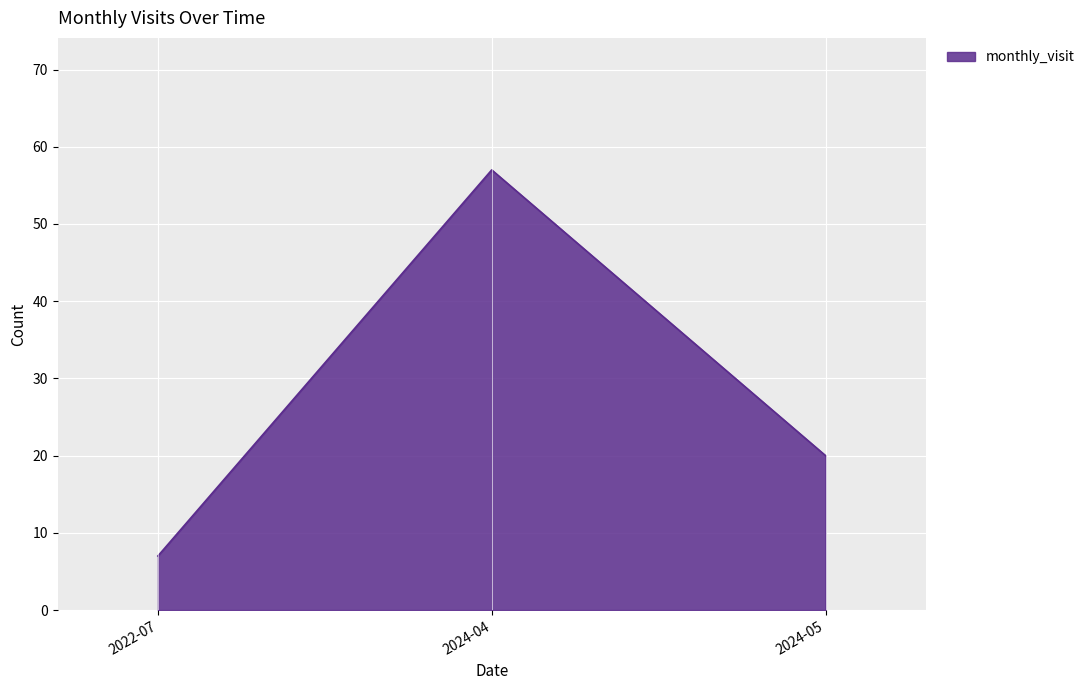

Which has a higher value, 2022-07 or 2024-05?

2024-05